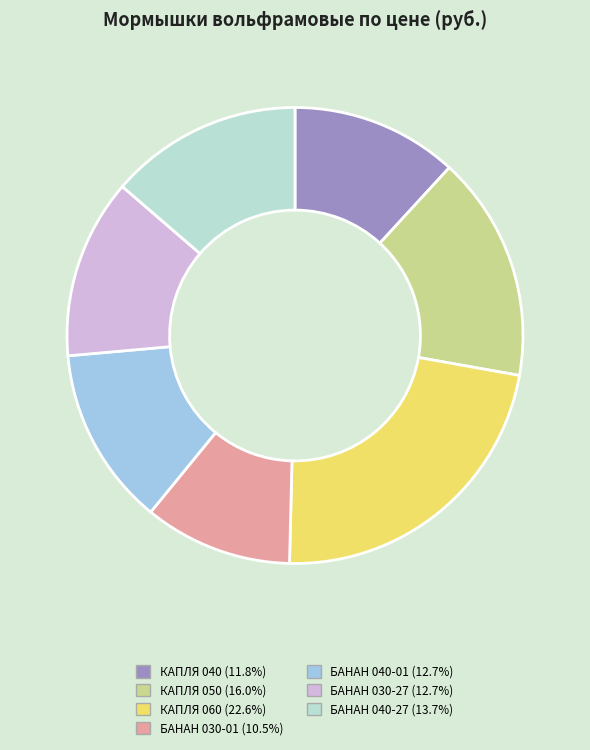

To the nearest percent, what is the difference between the БАНАН 030-01 and БАНАН 040-01 slice percentages?

2%